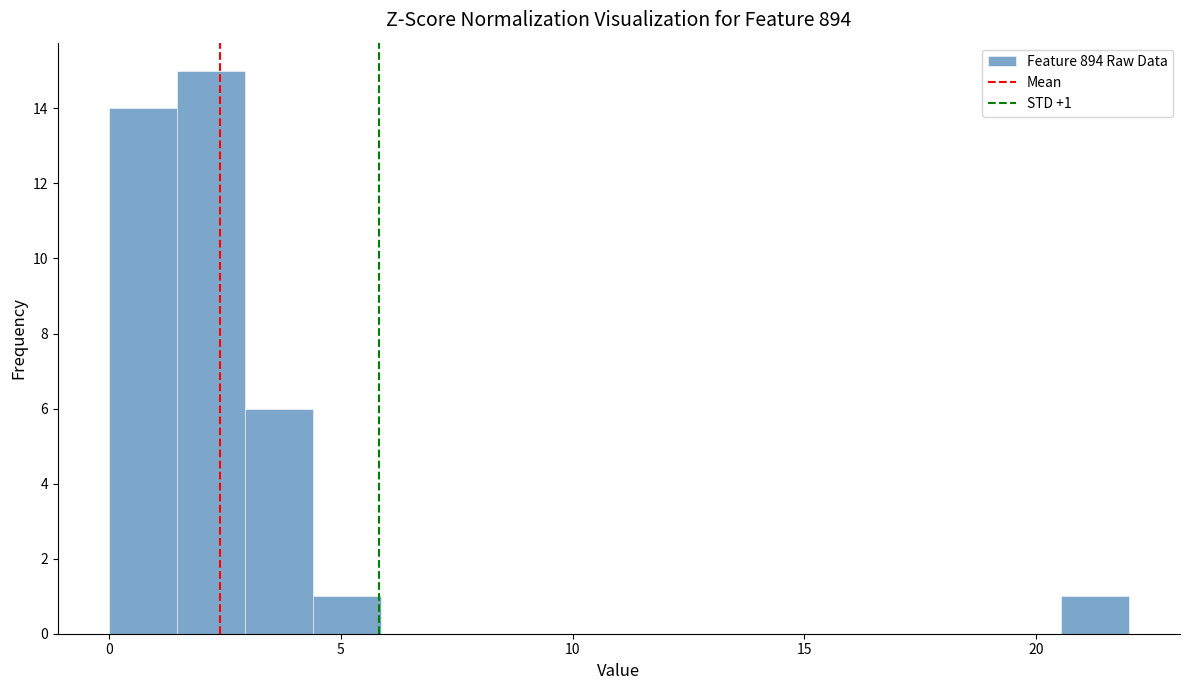

Around what value on the x-axis is the tallest bar? Give the approximate position of its centre, as read against the axis.

2.0